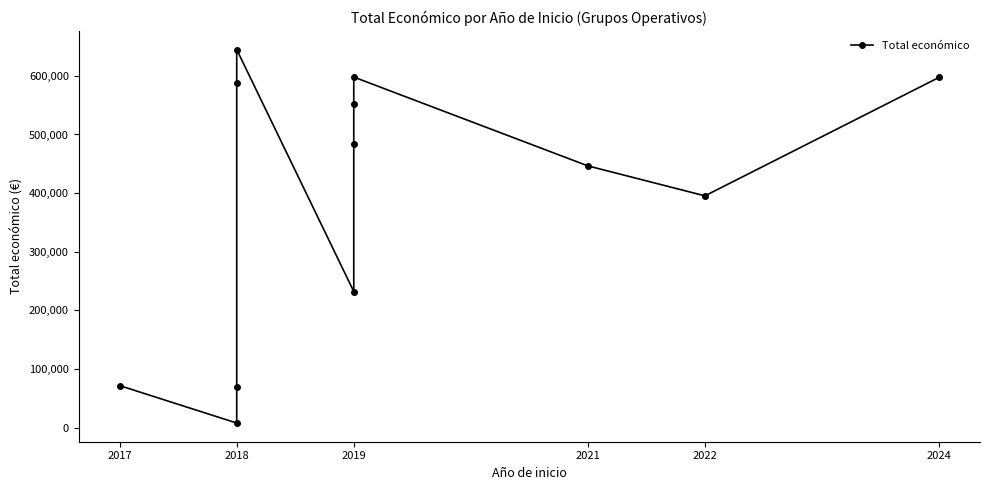

Reading left to right, extract all data points from this chart.

71800	7960	68803	588146	644817	232189	483034	551174	597896	446440	395340	597320